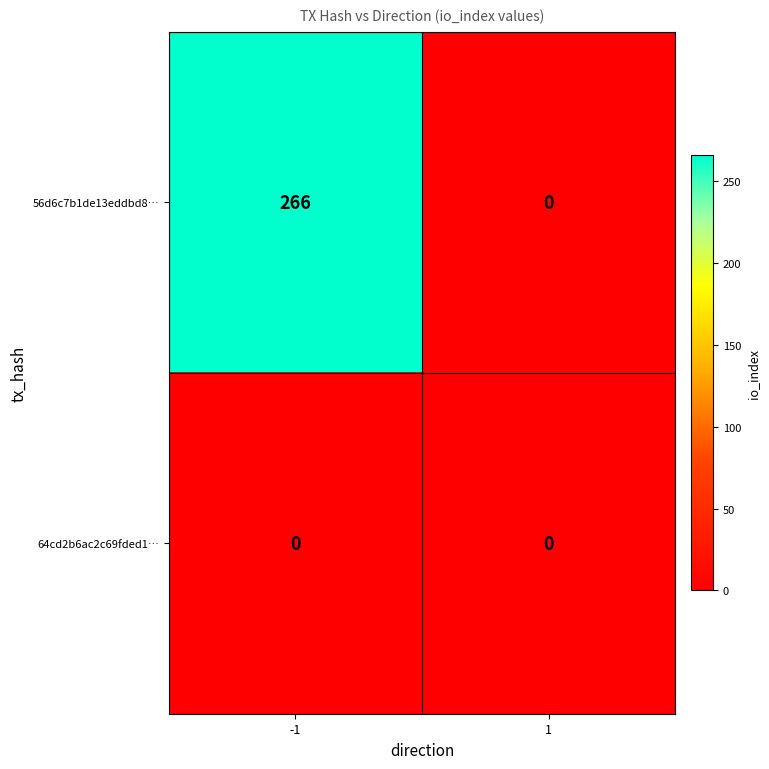

How many values in the 56d6c7b1de13eddbd8… series are below 266?

1